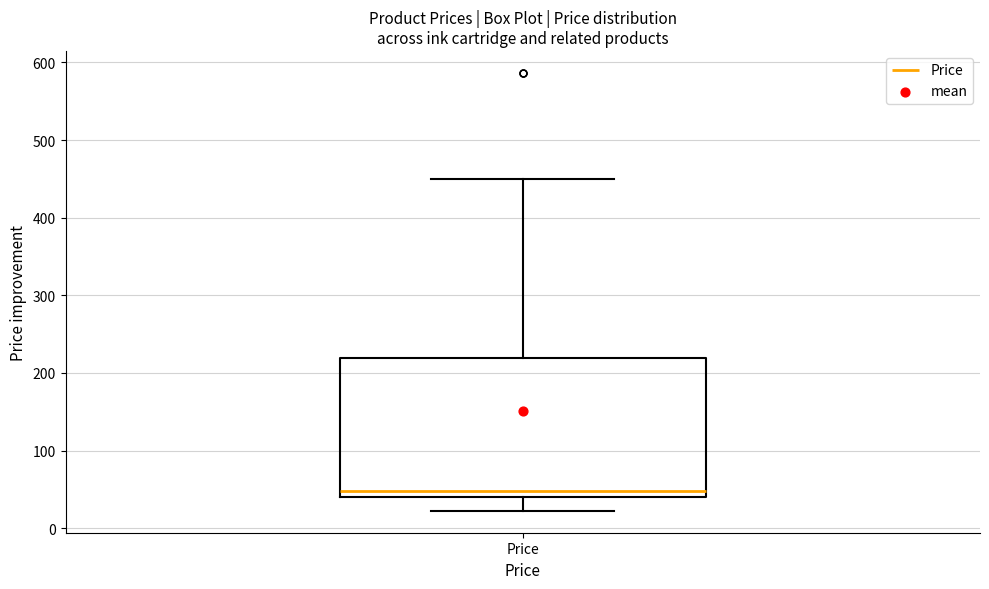

Transcribe this box plot: give where the median line is, the range the box spans, and where the two whiskers end, as read against the y-axis. The values are not printed on the chart, so give them approximately, as read against the axis.

median 50, box 40 to 220, whiskers 20 to 450